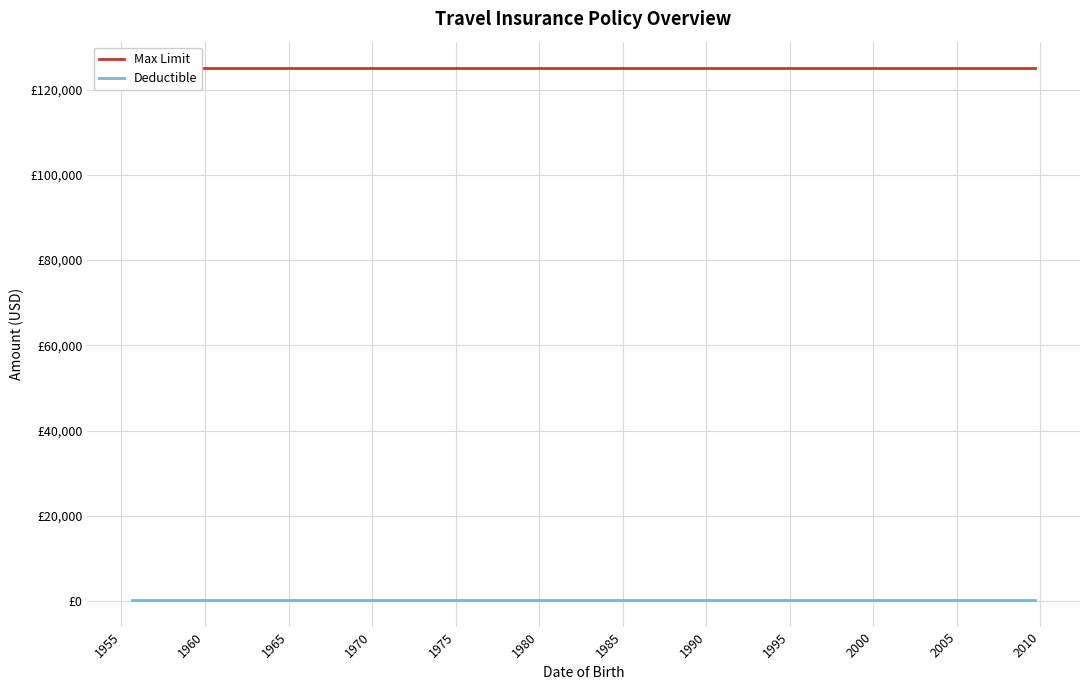

List the series in order of their peak value, lowest first.

Deductible, Max Limit